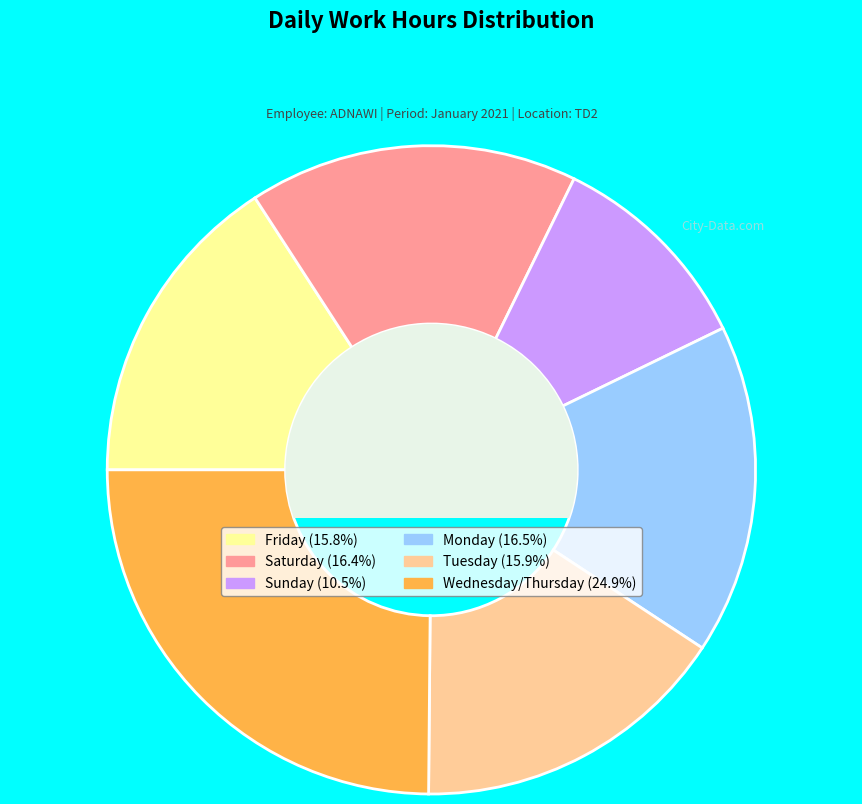

Does any single category account for the majority?

No